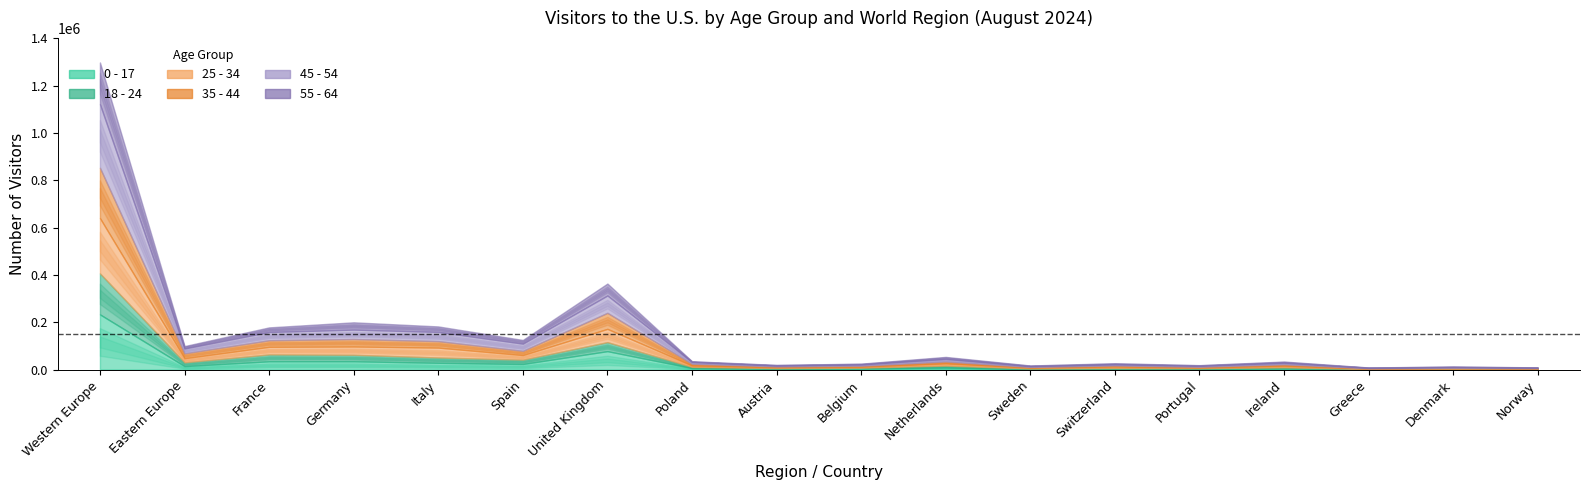

Which label corresponds to the smallest value in the chart?

Denmark